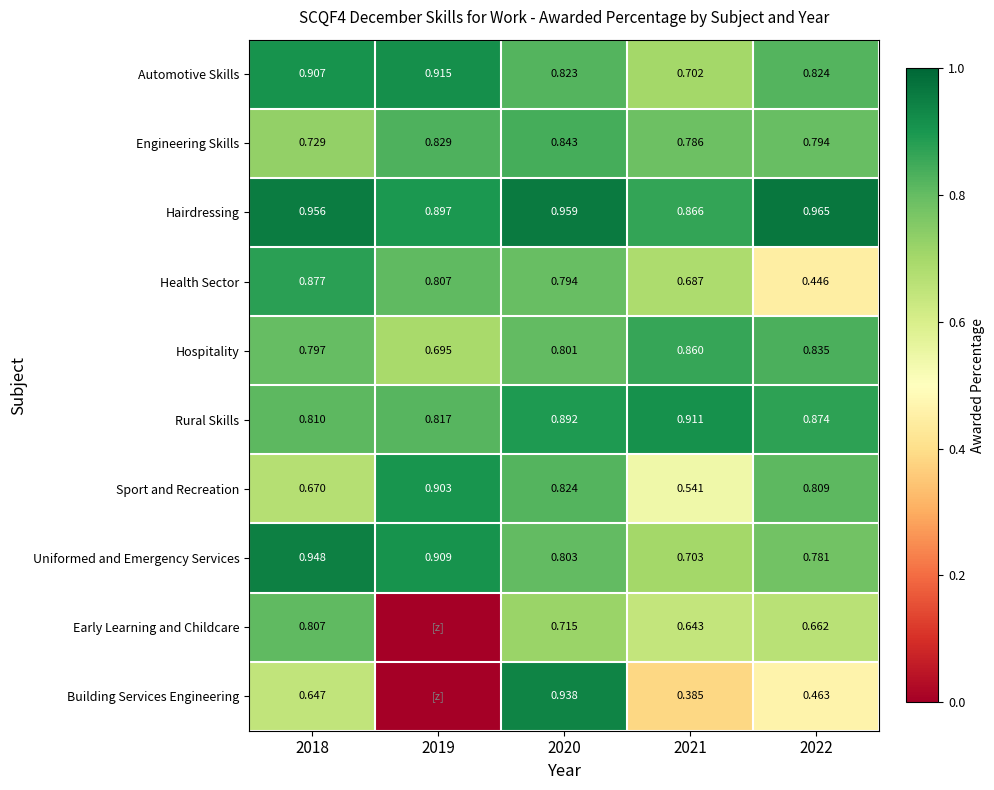

Is the value of Early Learning and Childcare at 2021 greater than the value of Health Sector at 2018?

No